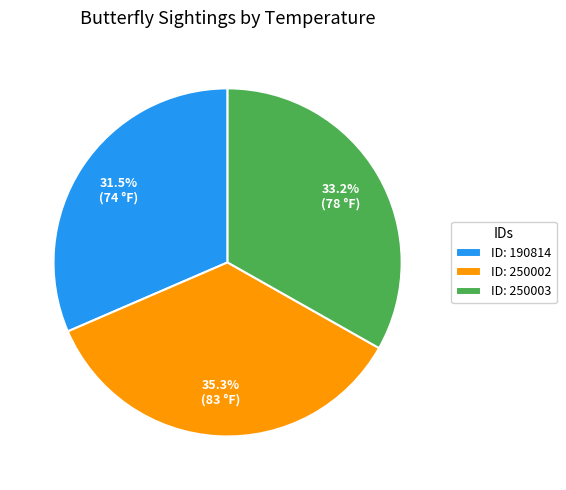

Approximately how many times larger is the value at ID: 190814 compared to ID: 250003?

0.9